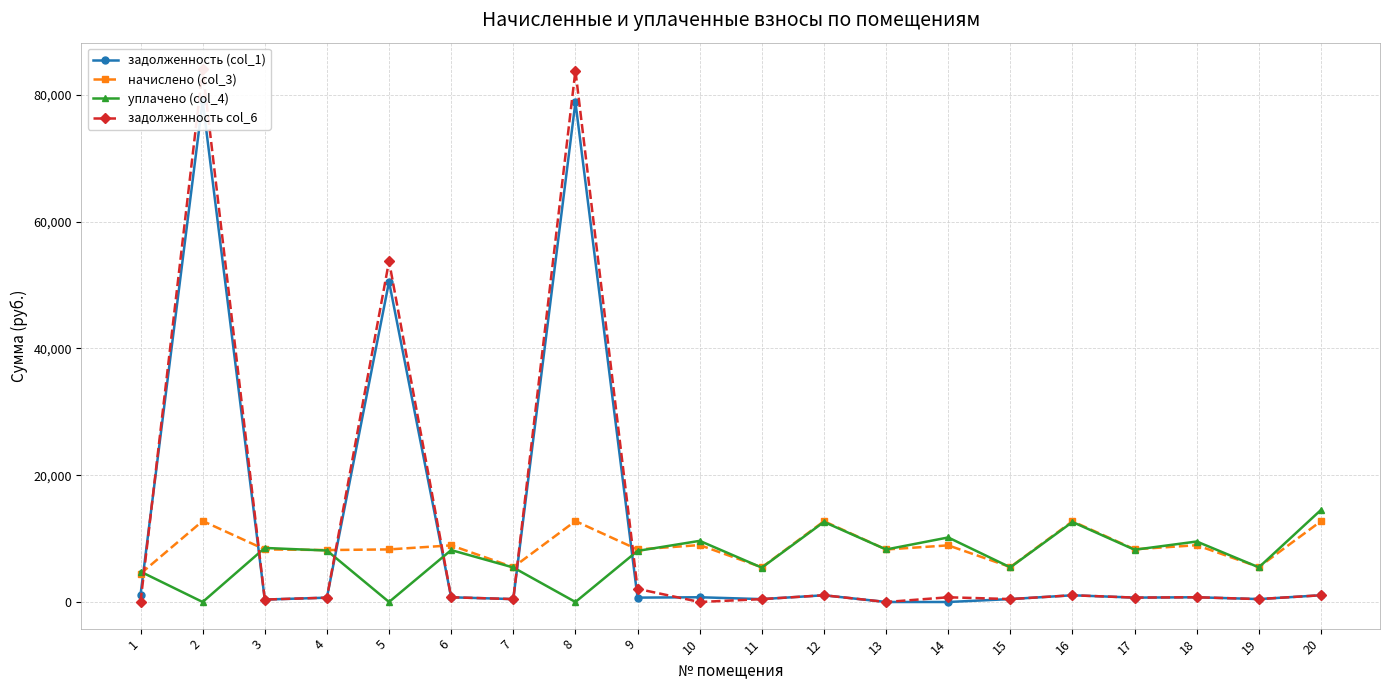

What is the difference between the maximum and minimum values in the уплачено (col_4) series?

14522.9